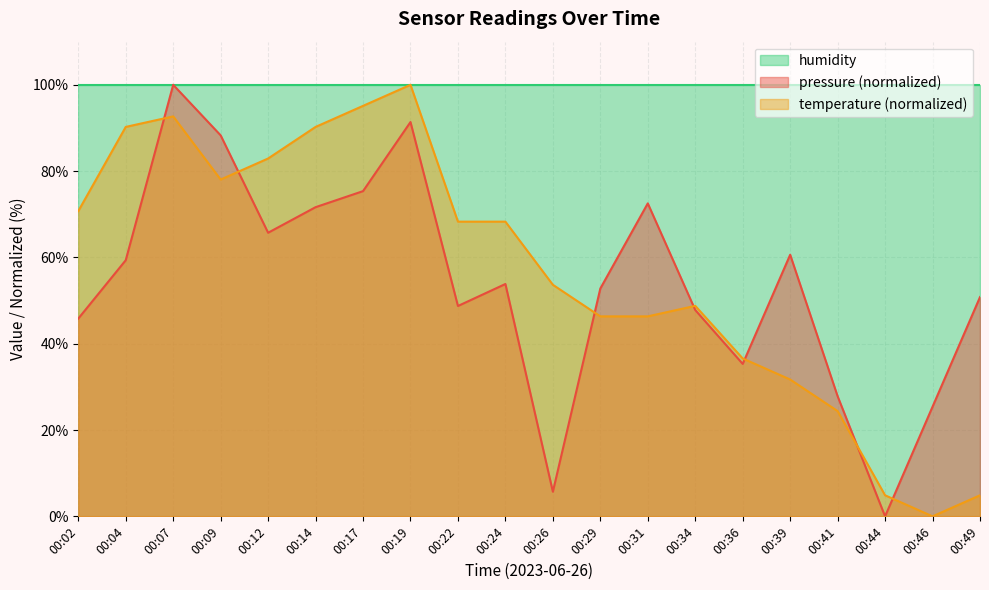

In pressure, how many points are lower than both neighbors (excluding endpoints)?

5